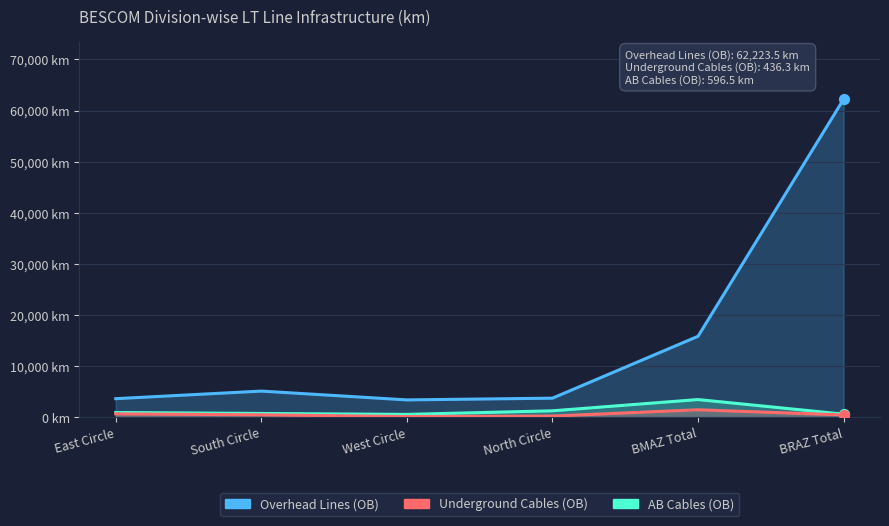

At which category is the sum across all series the highest?

BRAZ Total